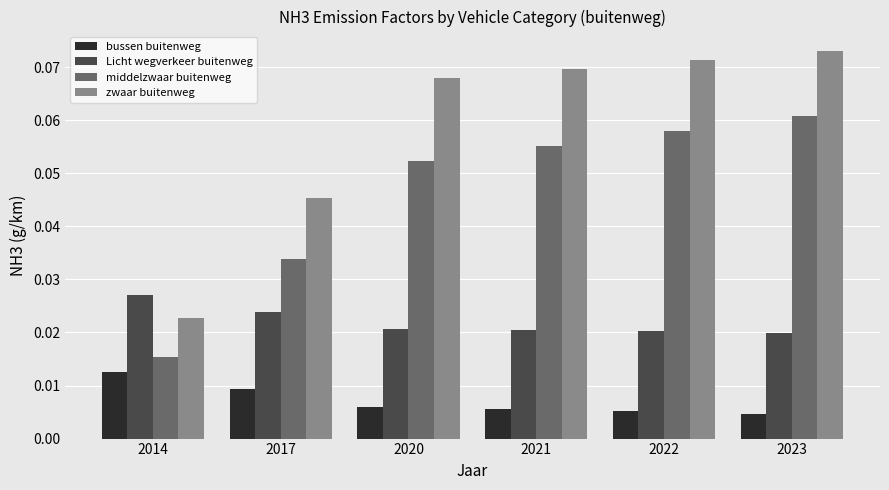

Between 2014 and 2021, which series saw the biggest shift?

zwaar buitenweg